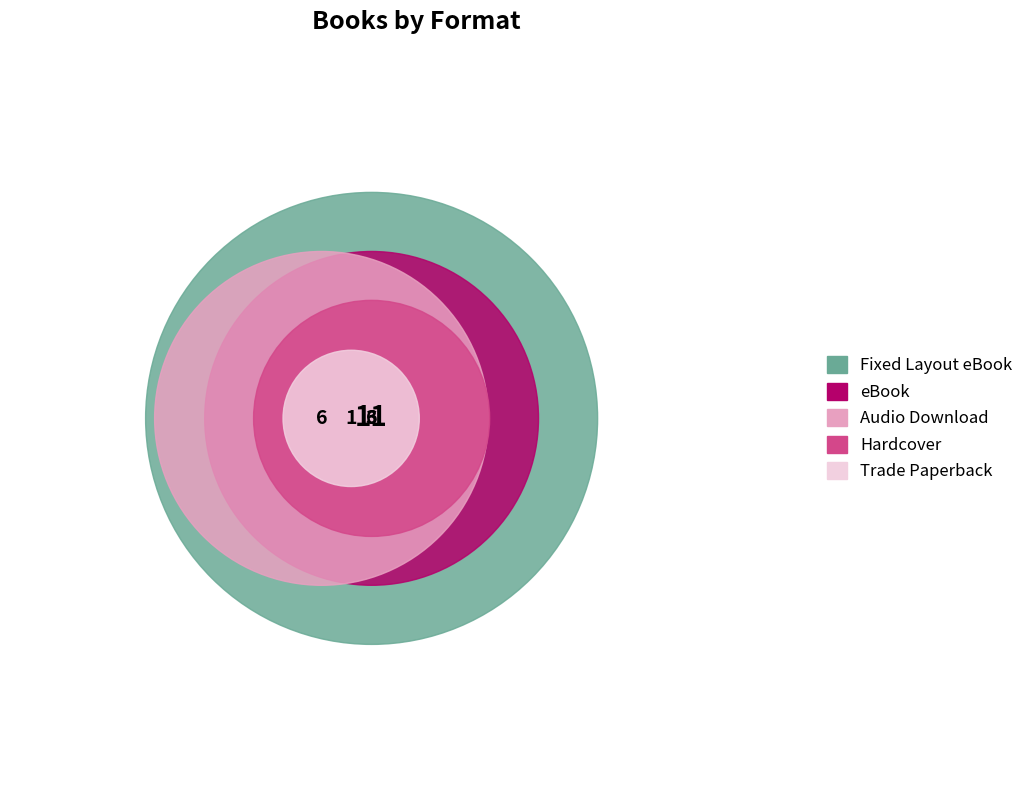

To the nearest percent, what percentage of the pie is Audio Download?

22%